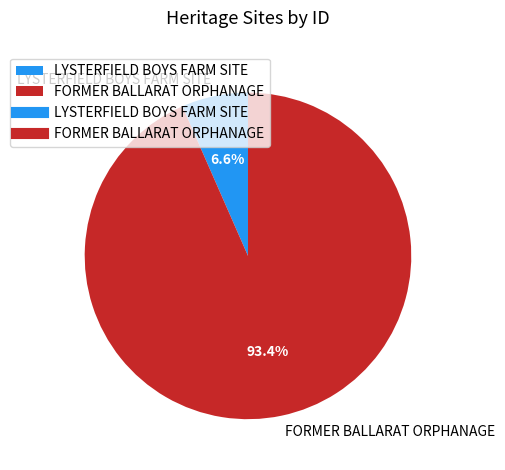

What percentage is NOT represented by FORMER BALLARAT ORPHANAGE?

6.6%